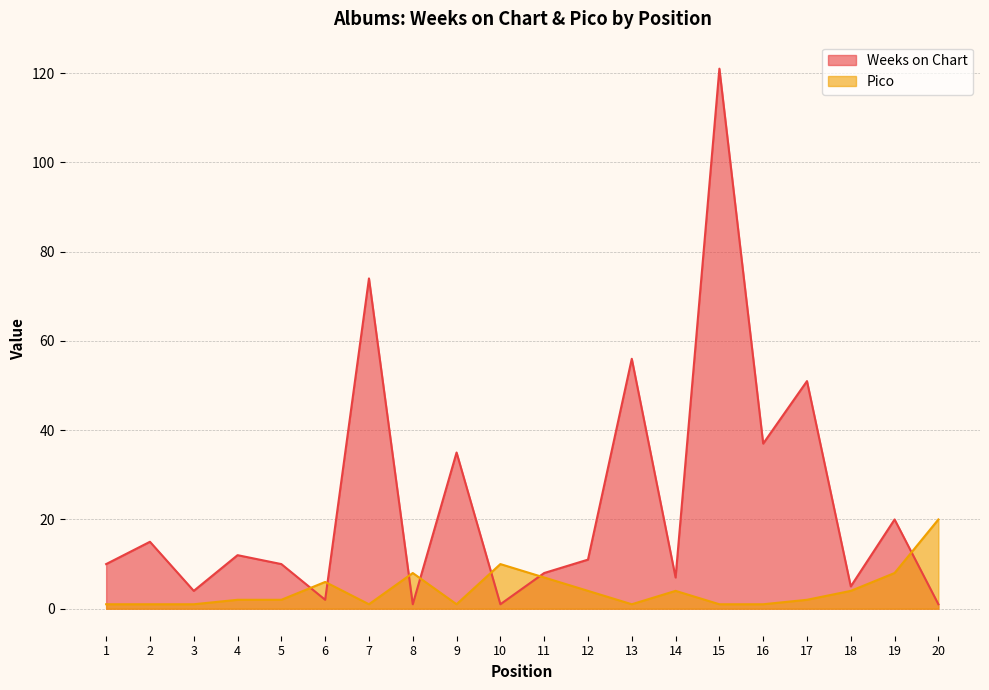

In Weeks on Chart, how many points are higher than both neighbors (excluding endpoints)?

8